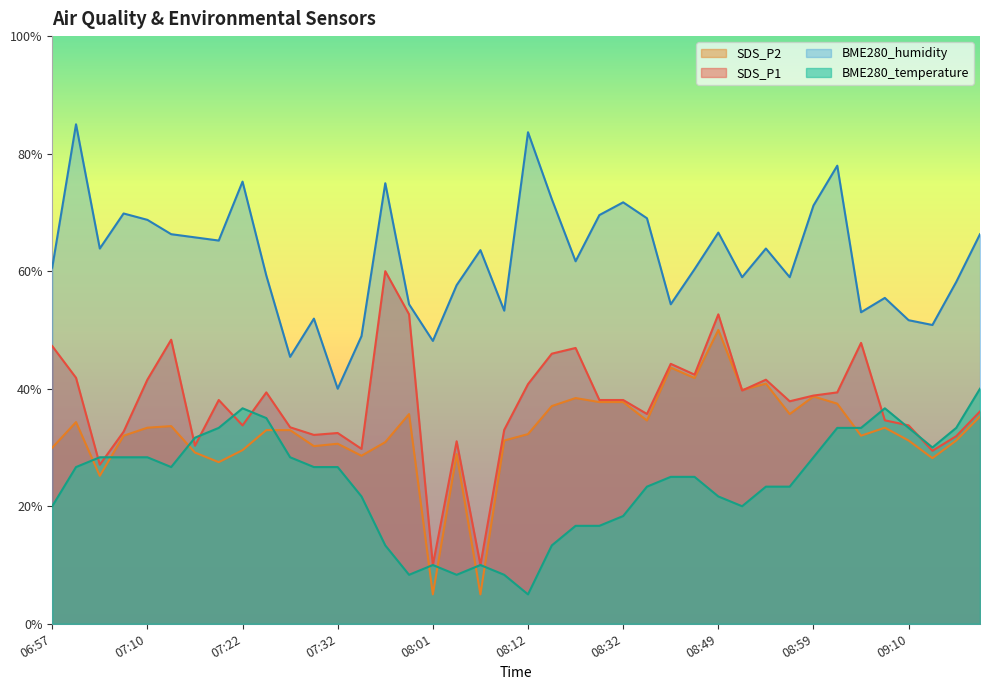

Which series ends up on top after the final intersection of BME280_temperature and SDS_P2?

BME280_temperature